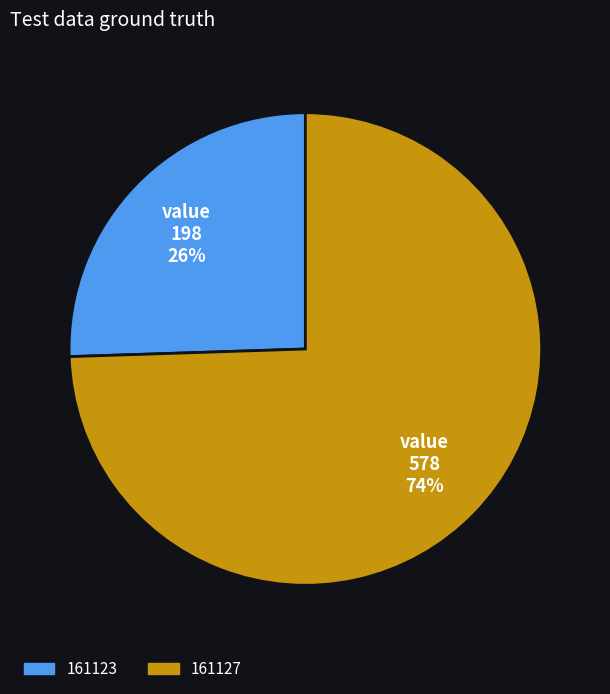

Between 161127 and 161123, which is larger?

161127